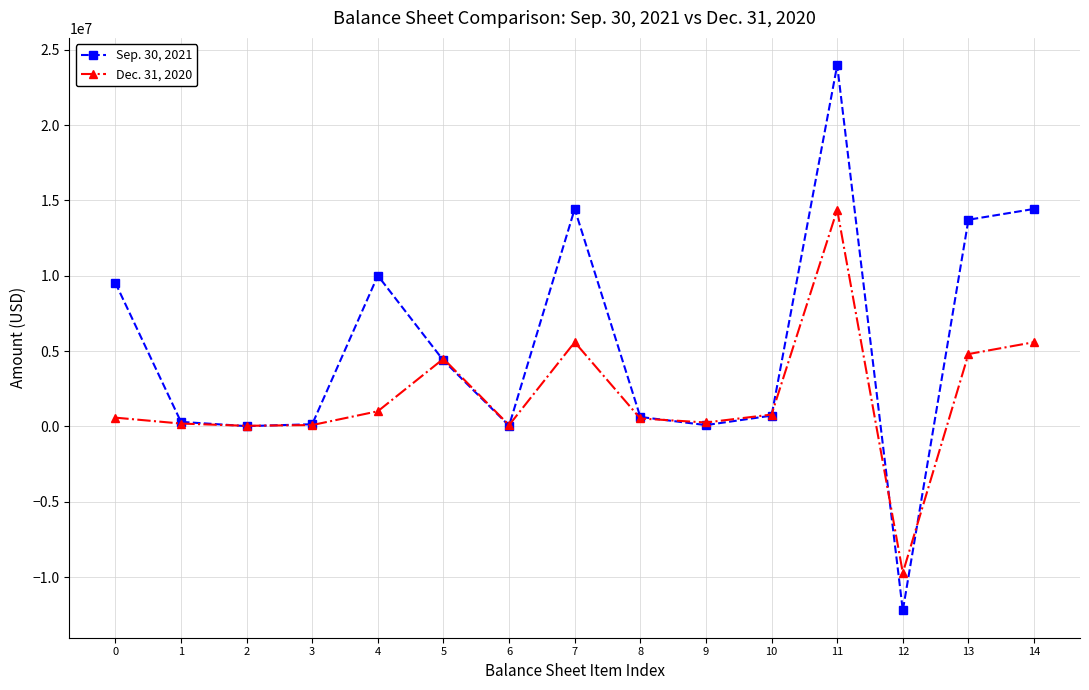

At 5, list the series in order from smallest to largest.

Sep. 30, 2021, Dec. 31, 2020